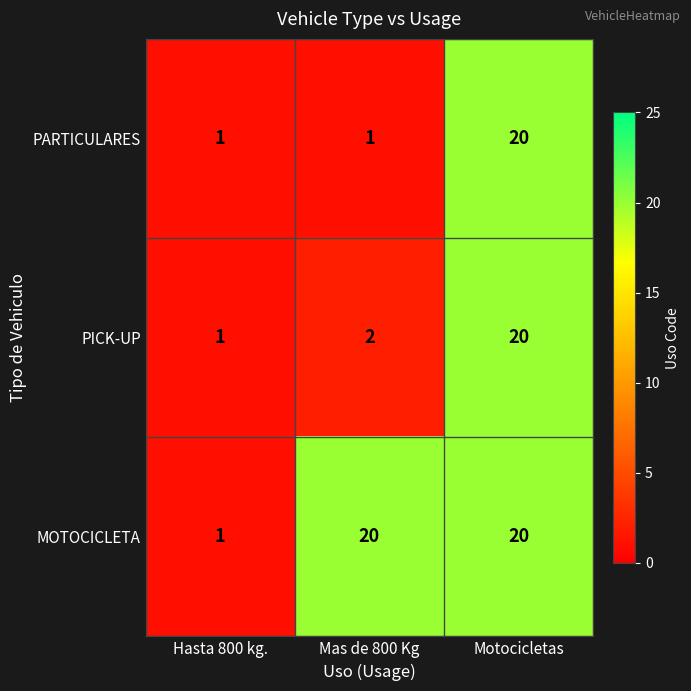

How many data points does each series have?

3